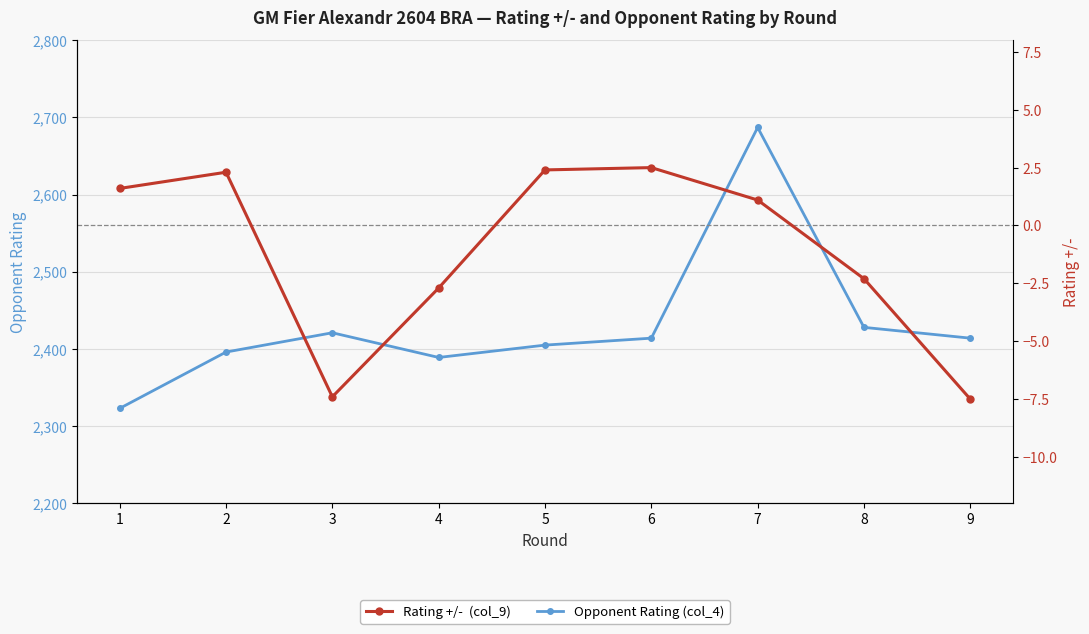

Which series has the largest total across all categories?

Opponent Rating (col_4)